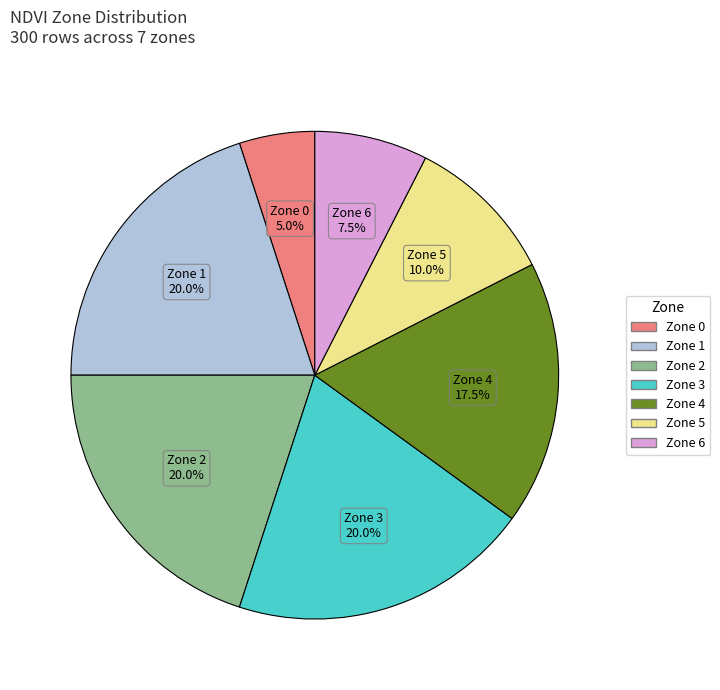

To the nearest percent, what is the difference between the largest and smallest slice percentages?

15%